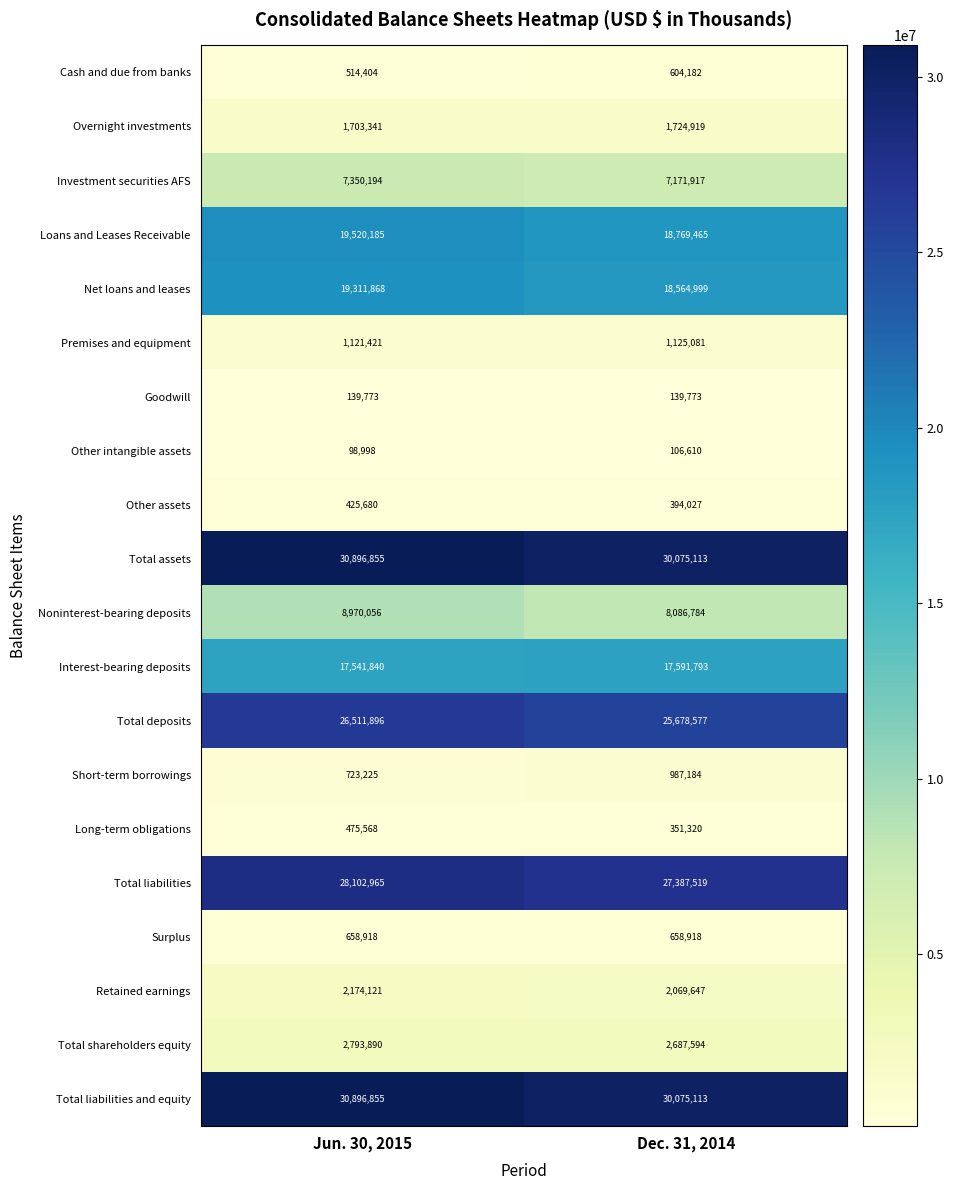

True or false: Investment securities AFS has a value of 7350194 at Jun. 30, 2015.

True